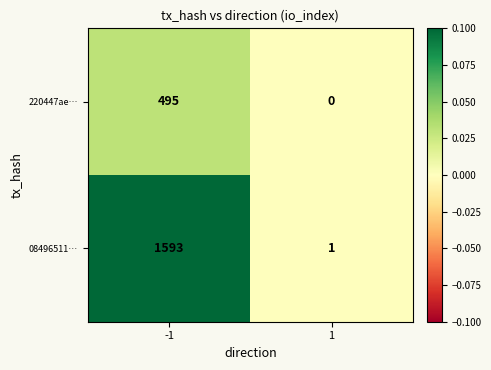

The value of 220447ae… at 1 is -214. True or false?

False